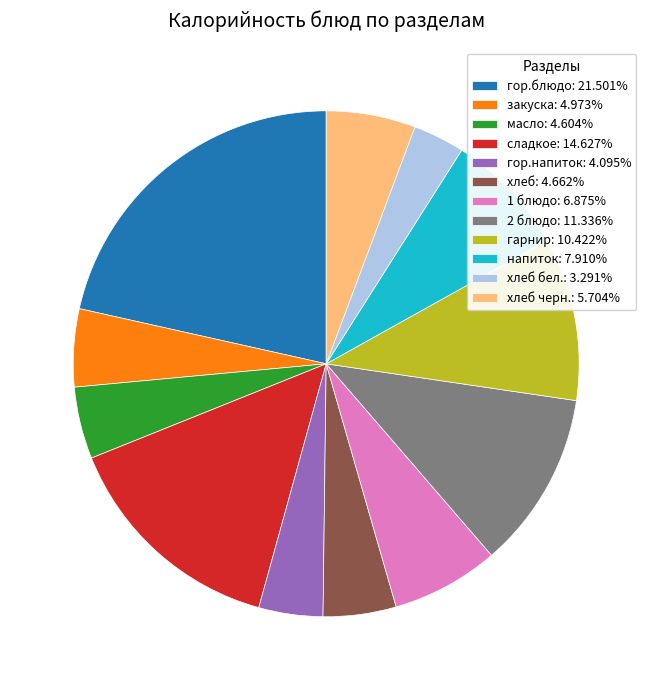

Is the sum of хлеб черн.: 5.704% and напиток: 7.910% greater than half?

No